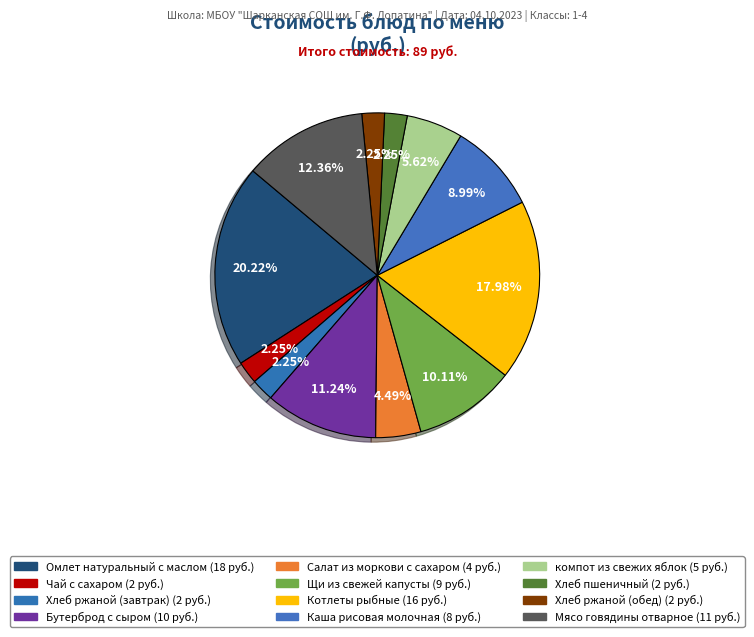

Count the number of slices in the pie.

12